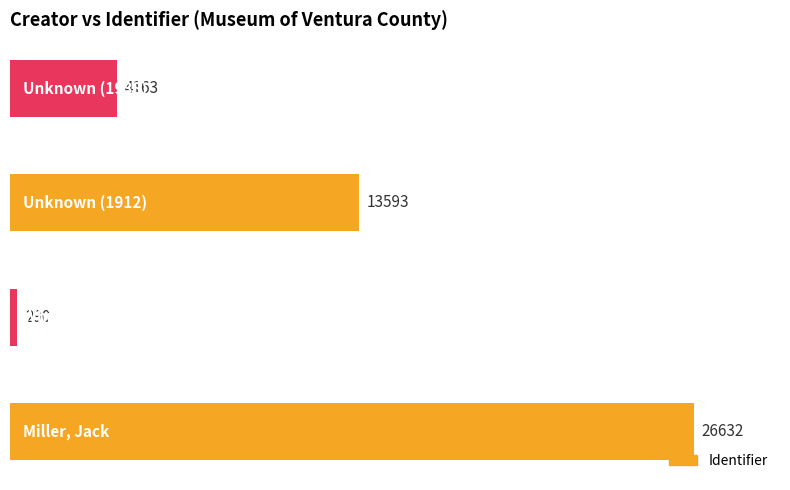

What is the greatest value displayed?

26632